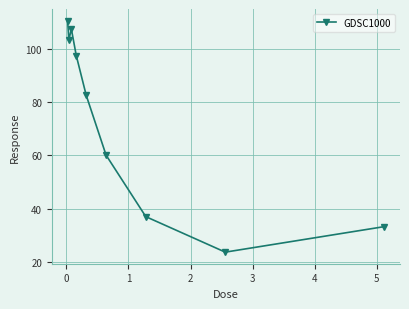

What is the value of the 6th point from the left?

60.1